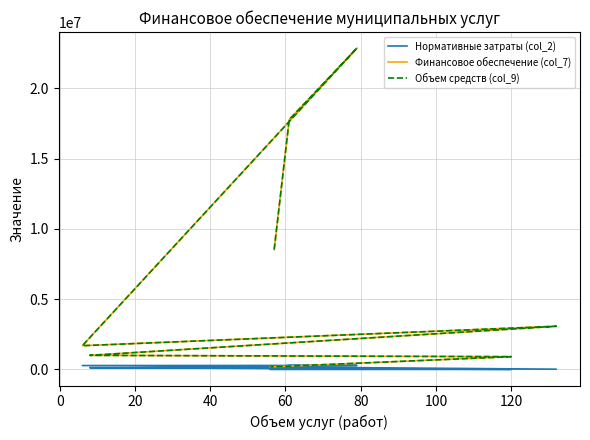

What is the smallest value displayed?

3262.0